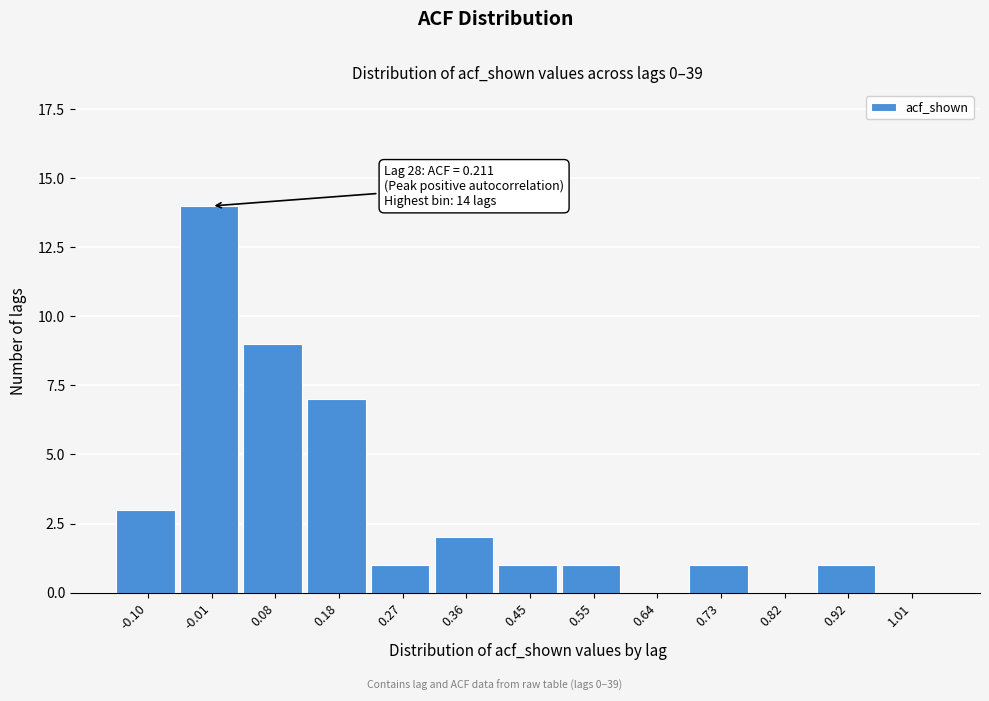

Reading right to left, list all the values displayed in this chart.

1.01=0	0.92=1	0.82=0	0.73=1	0.64=0	0.55=1	0.45=1	0.36=2	0.27=1	0.18=7	0.08=9	-0.01=14	-0.10=3